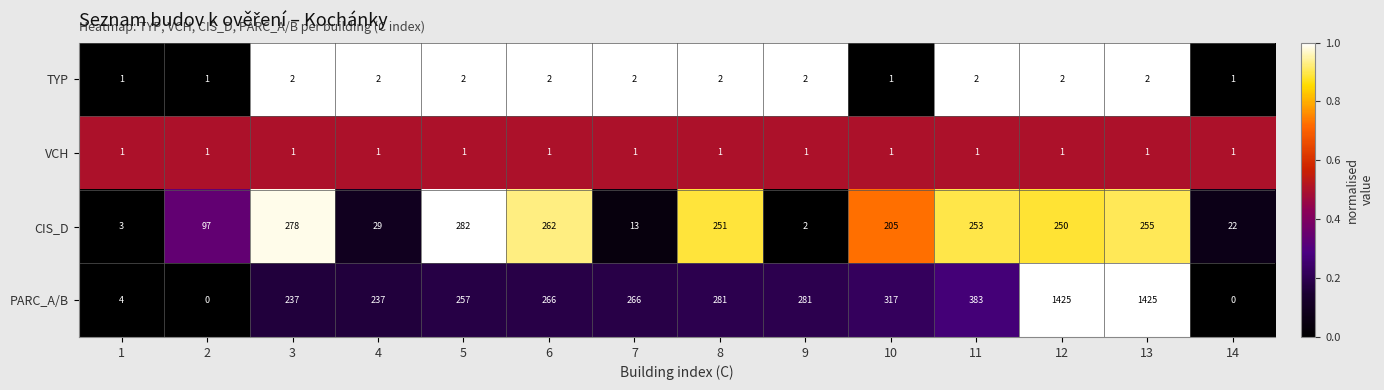

At which label is PARC_A/B closest to 712?

11